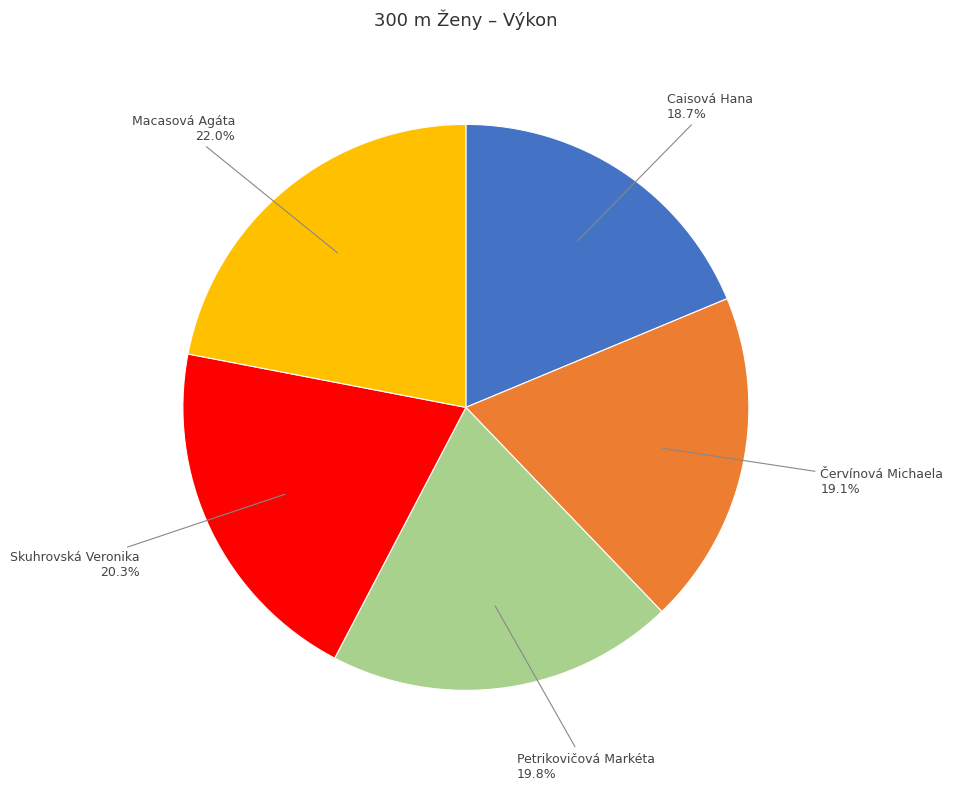

To the nearest percent, what percentage of the pie is Macasová Agáta?

22%